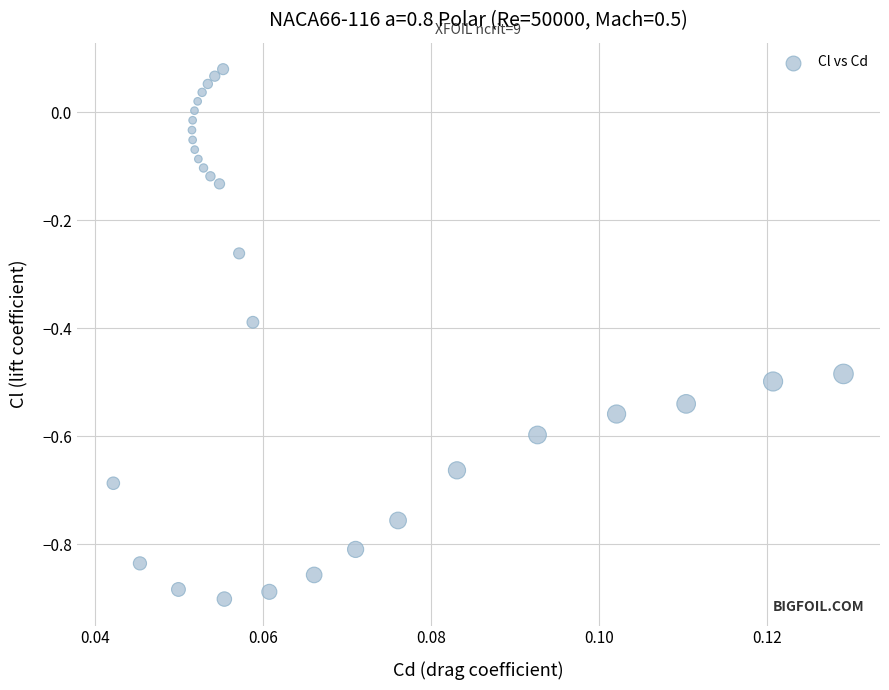

What is the range of Y values (max minus min)?

1.0